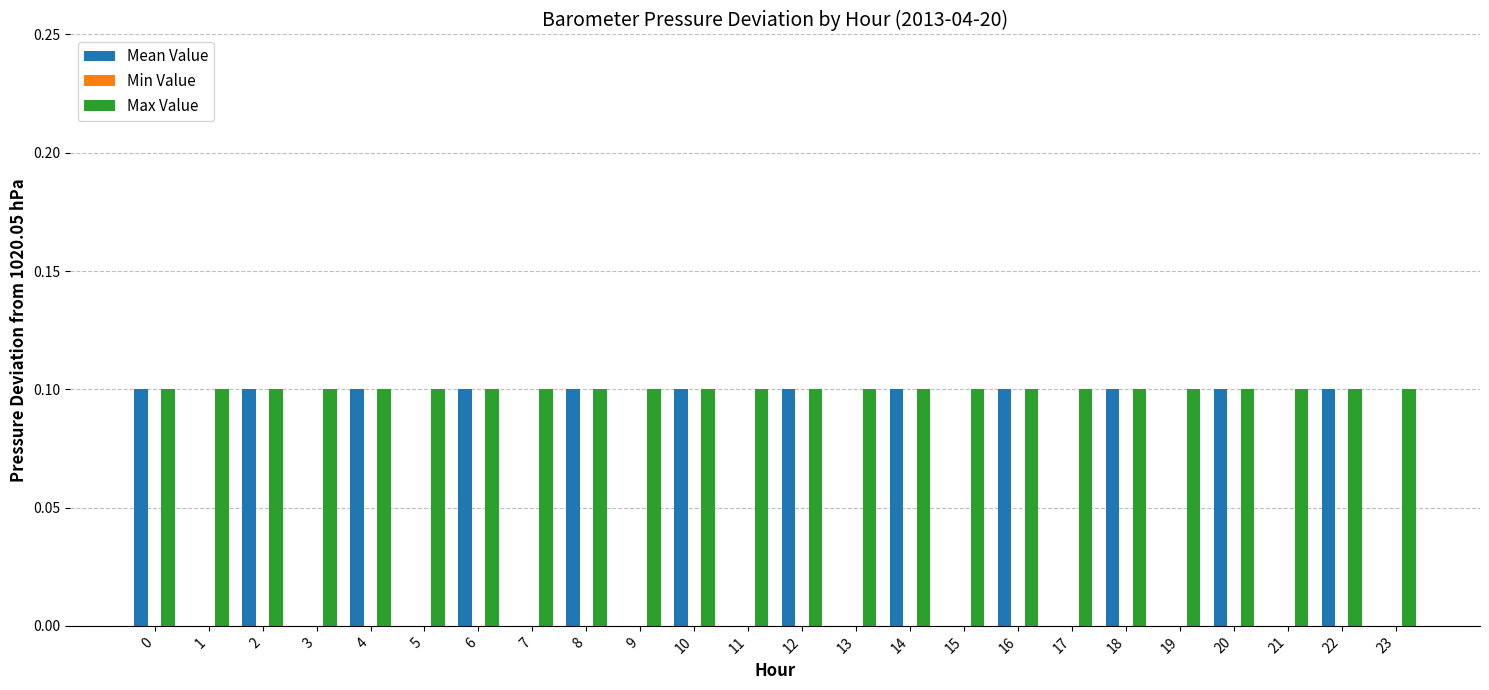

Between 11 and 12, which series saw the biggest shift?

Mean Value